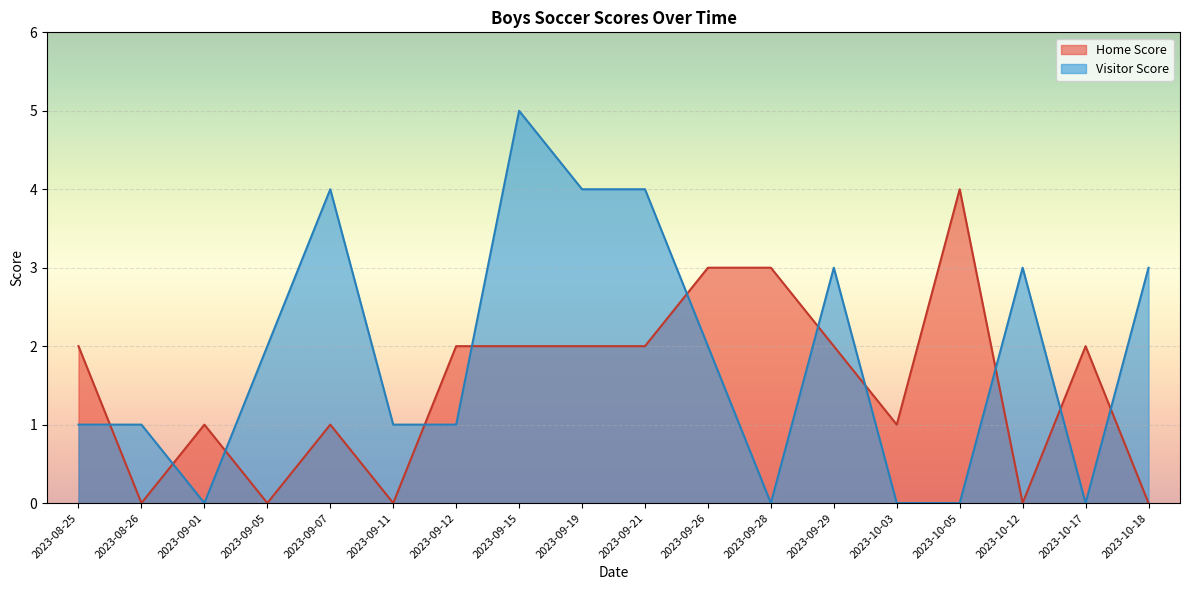

How many interior local valleys does the Home Score series have?

5